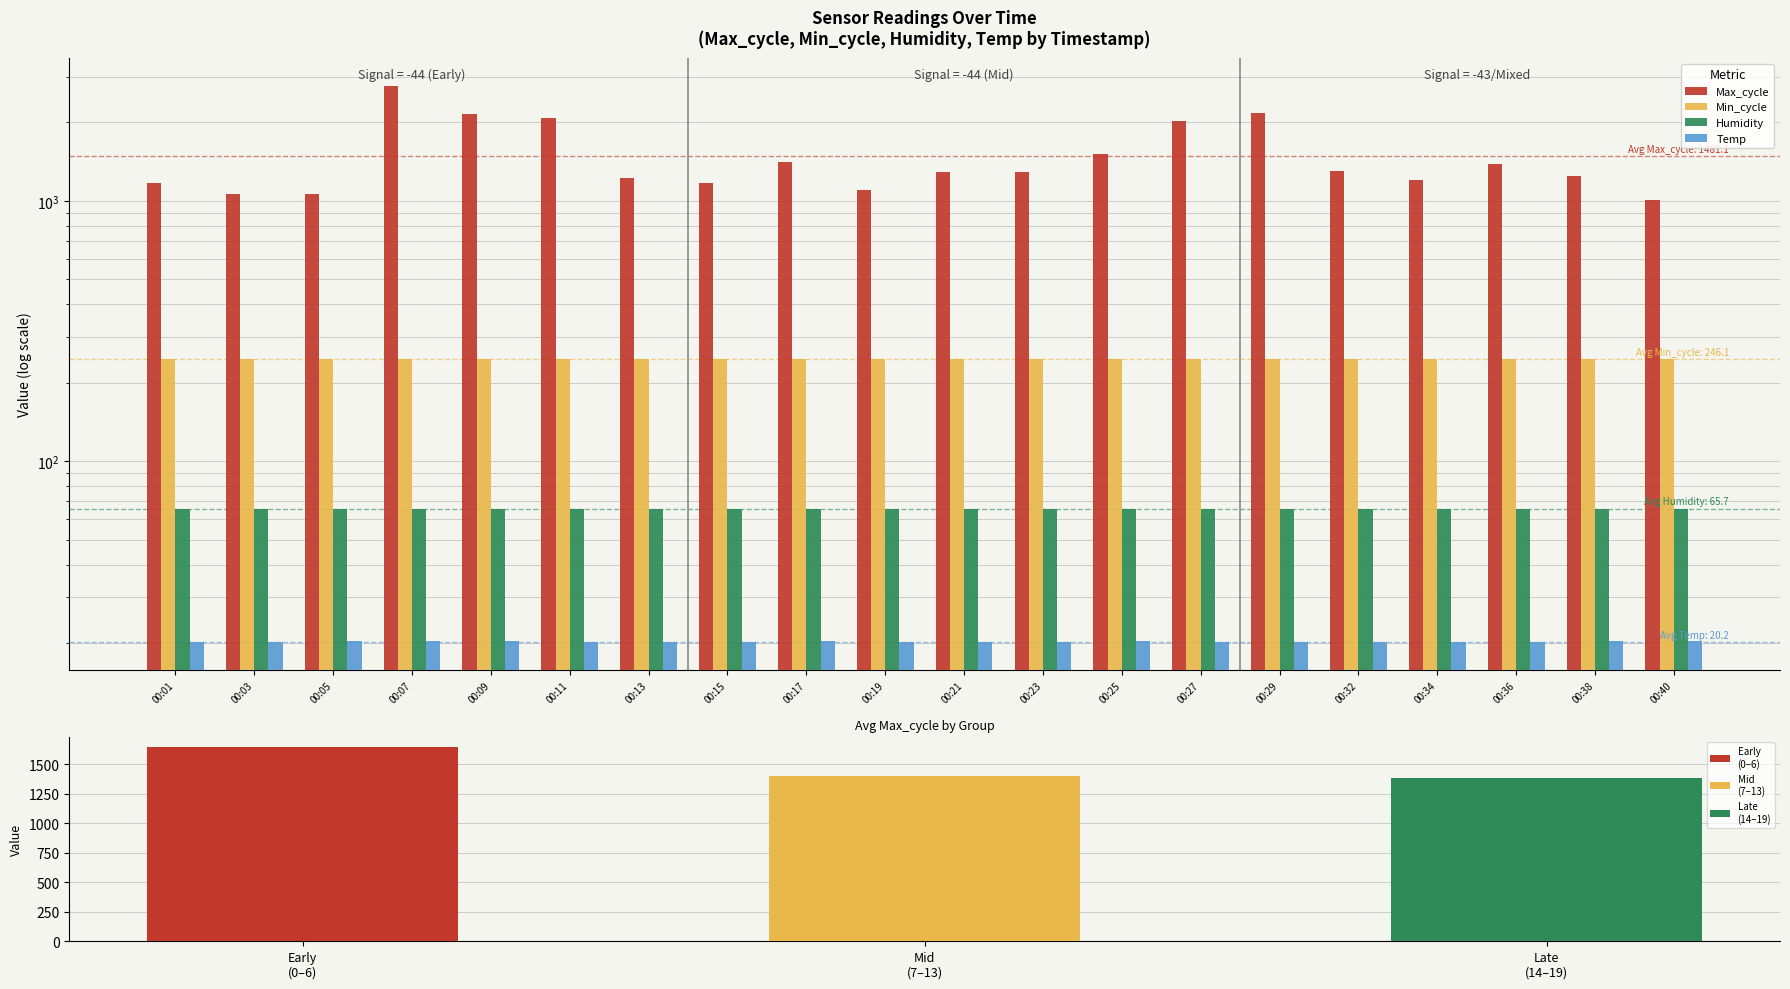

List the series in order of their peak value, highest first.

Max_cycle, Min_cycle, Humidity, Temp